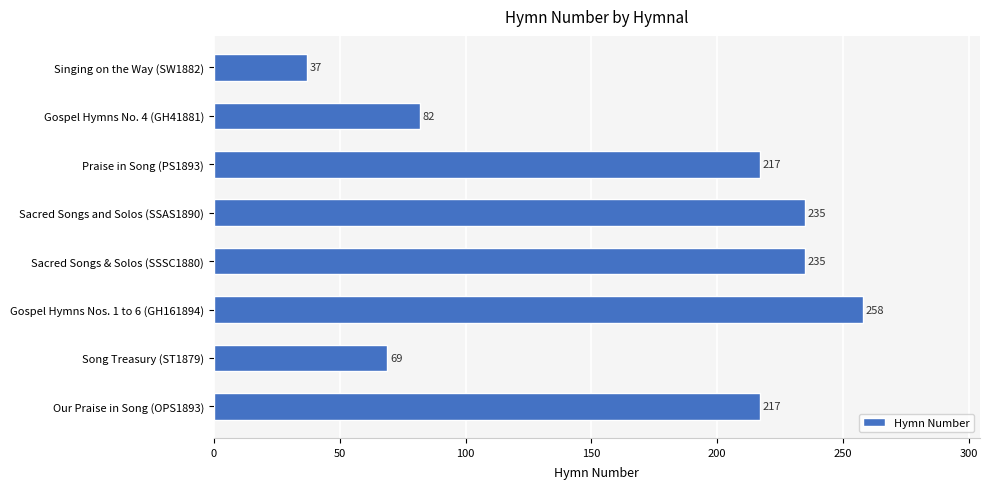

At which label is the value closest to 147?

Gospel Hymns No. 4 (GH41881)